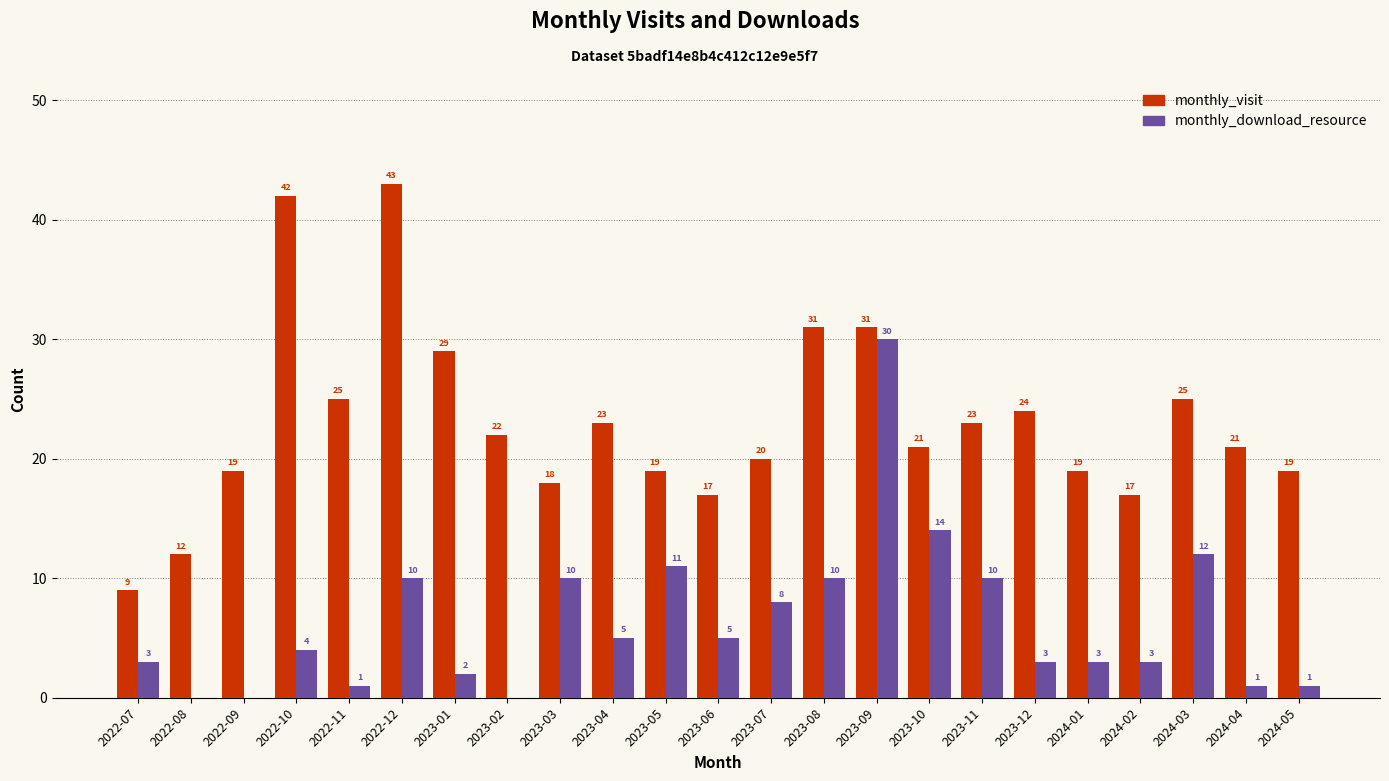

Which series has the widest spread of values?

monthly_visit